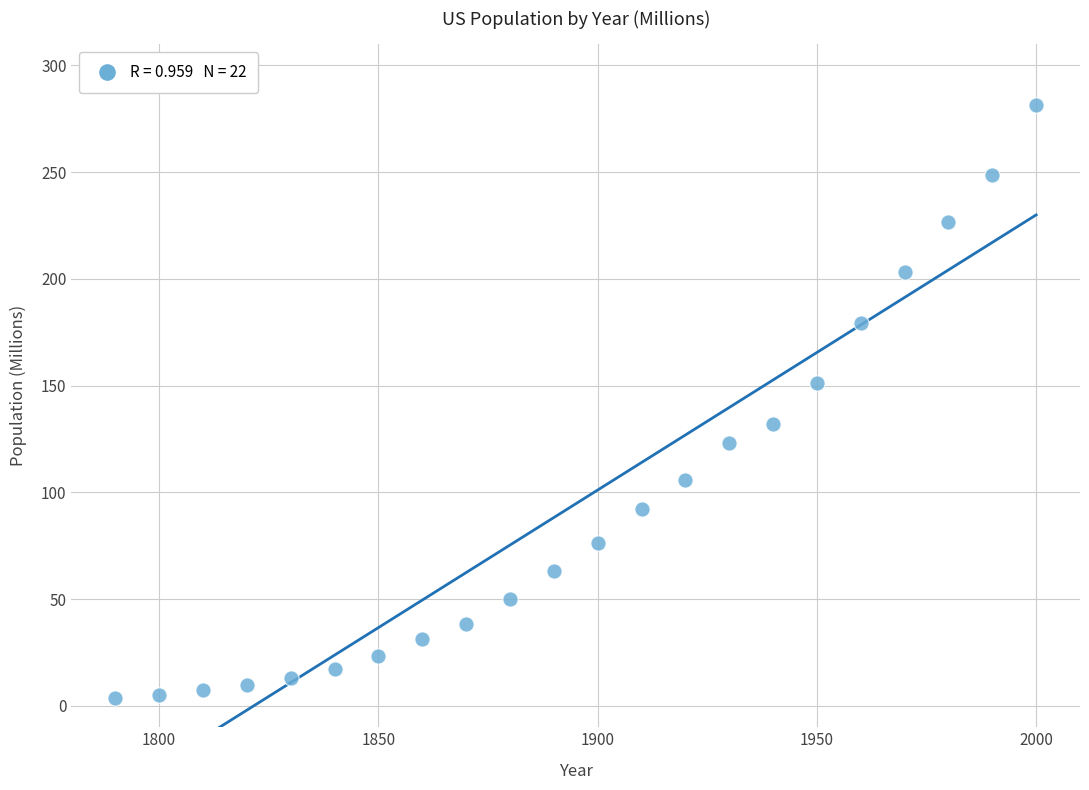

What is the range of X values (max minus min)?

210.0